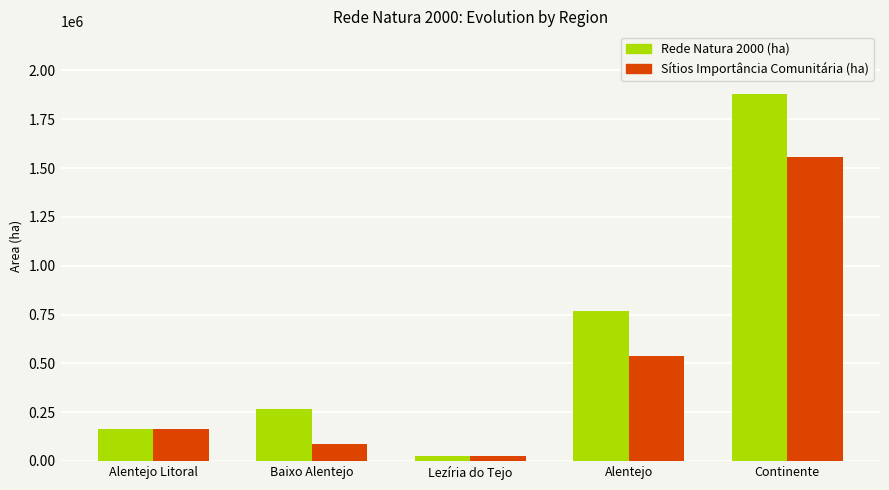

What is the lowest value of the Rede Natura 2000 (ha) series?

23791